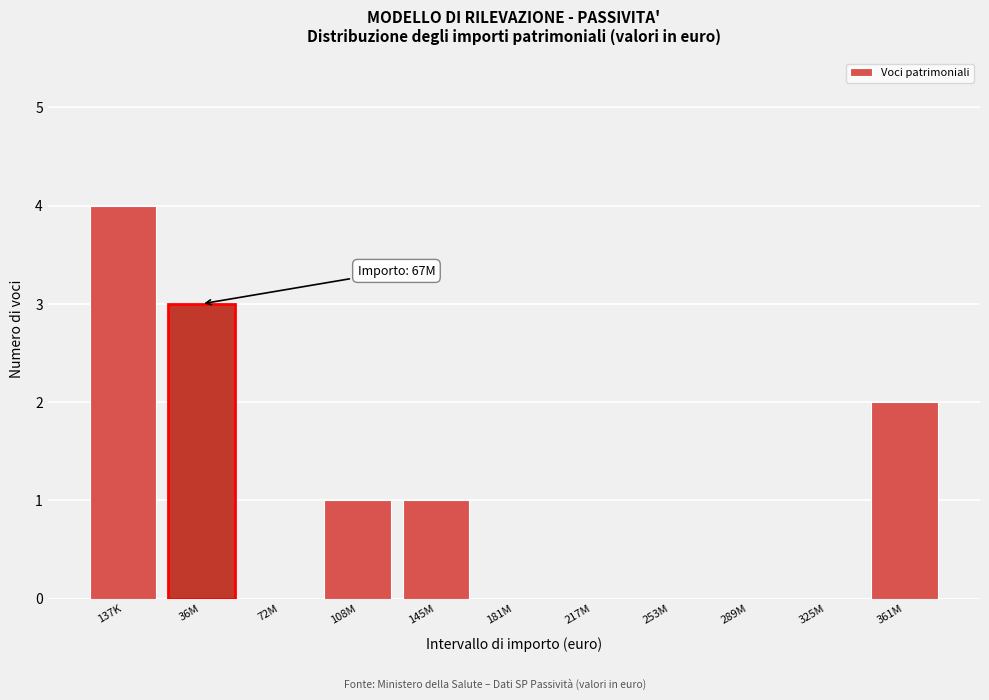

Reading left to right, list all the values displayed in this chart.

137K=4	36M=3	72M=0	108M=1	145M=1	181M=0	217M=0	253M=0	289M=0	325M=0	361M=2